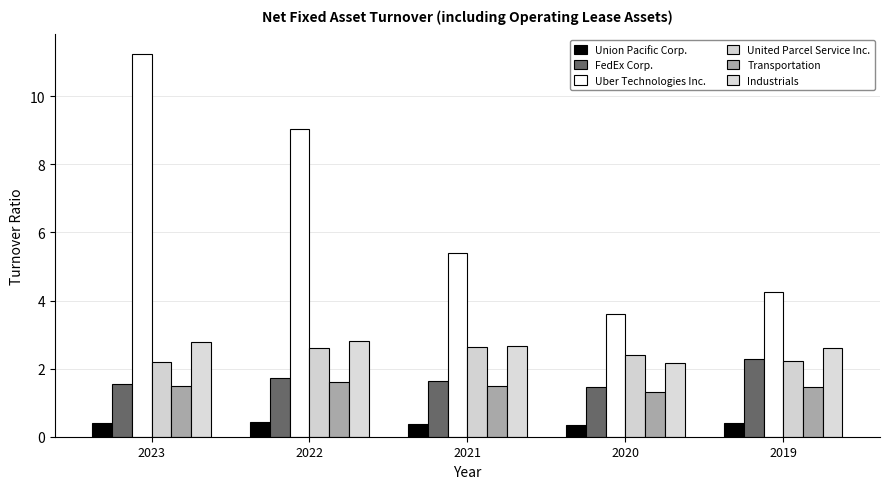

What is the value of the FedEx Corp. bar at the 2nd from the left?

1.7